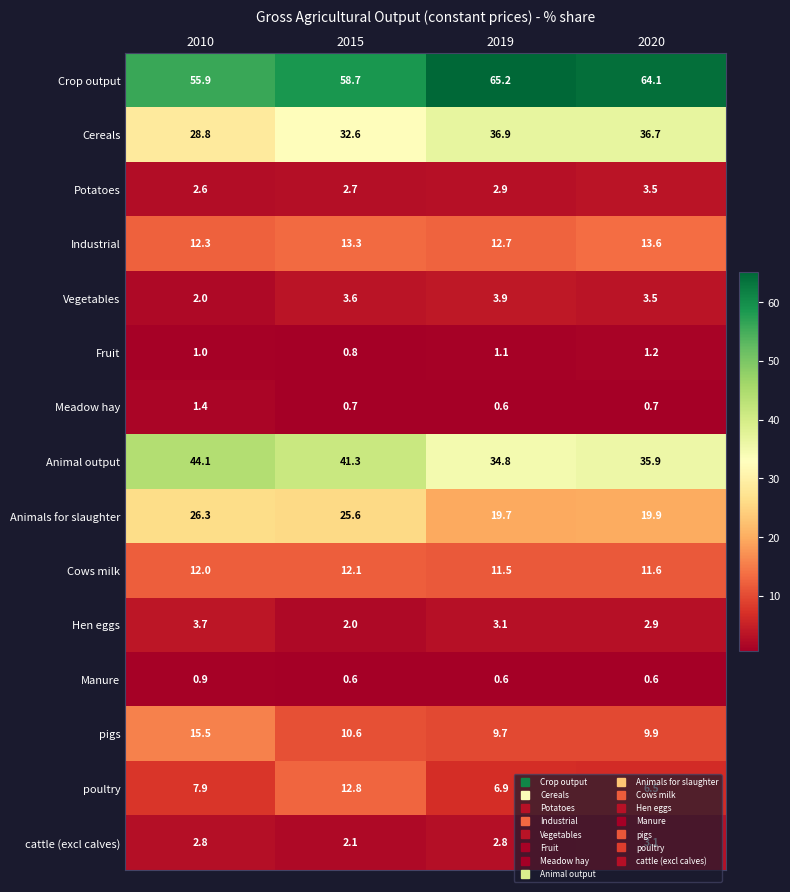

What is the greatest value displayed?

65.2